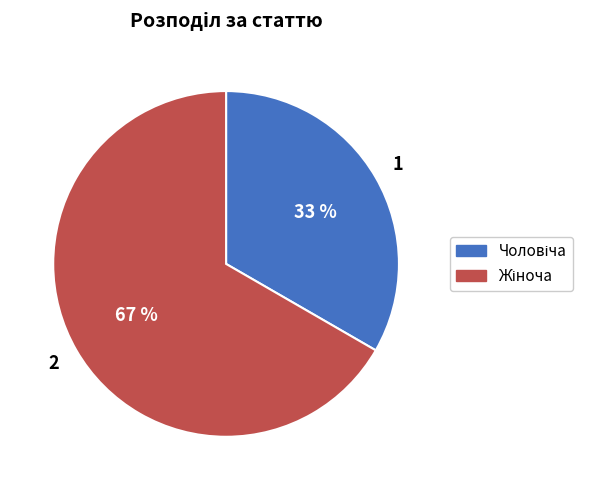

Is there a majority slice in this chart?

Yes